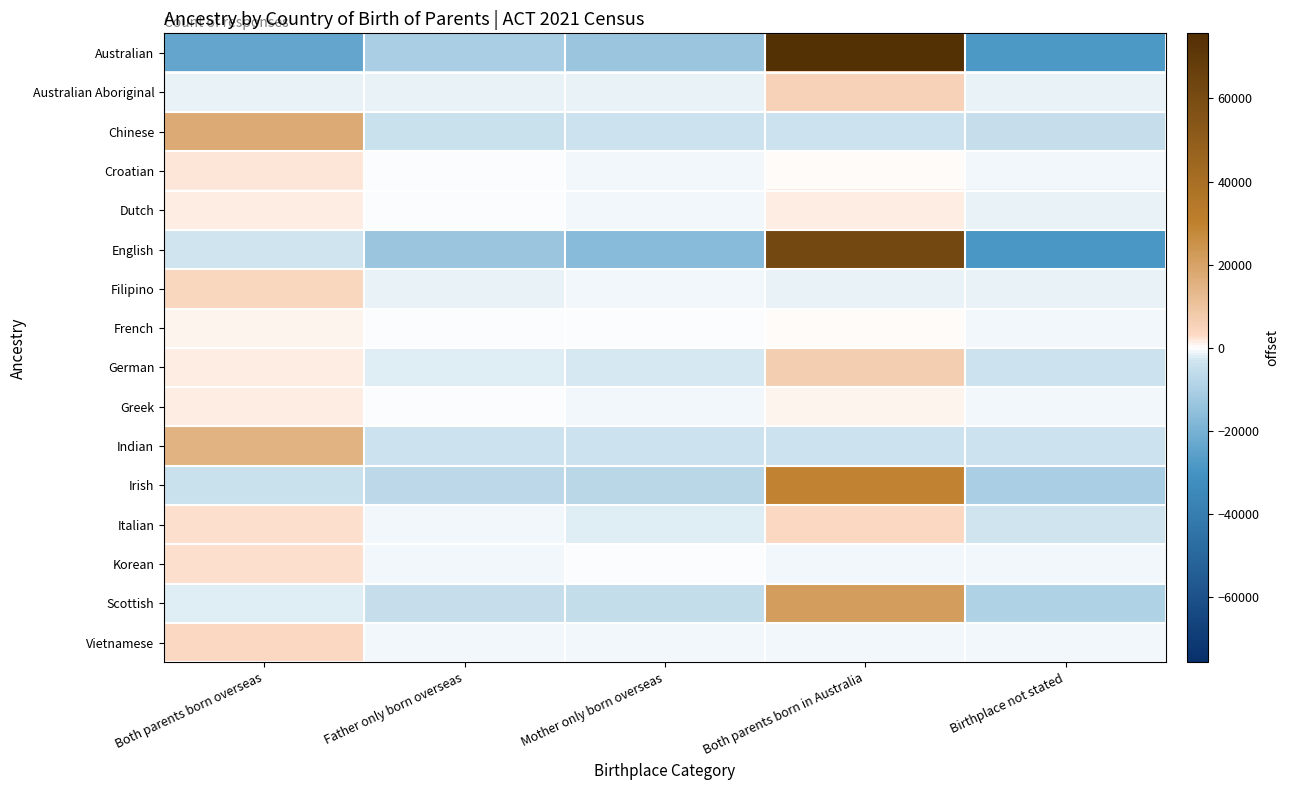

At which category is the sum across all series the highest?

Both parents born in Australia